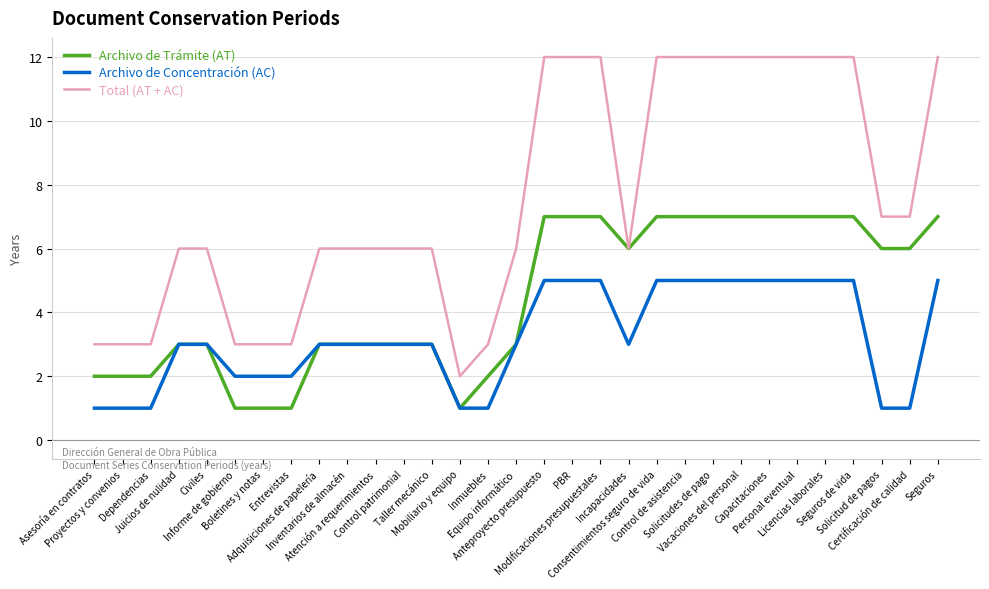

Rank the series by their maximum value, from lowest to highest.

Archivo de Concentración (AC), Archivo de Trámite (AT), Total (AT + AC)